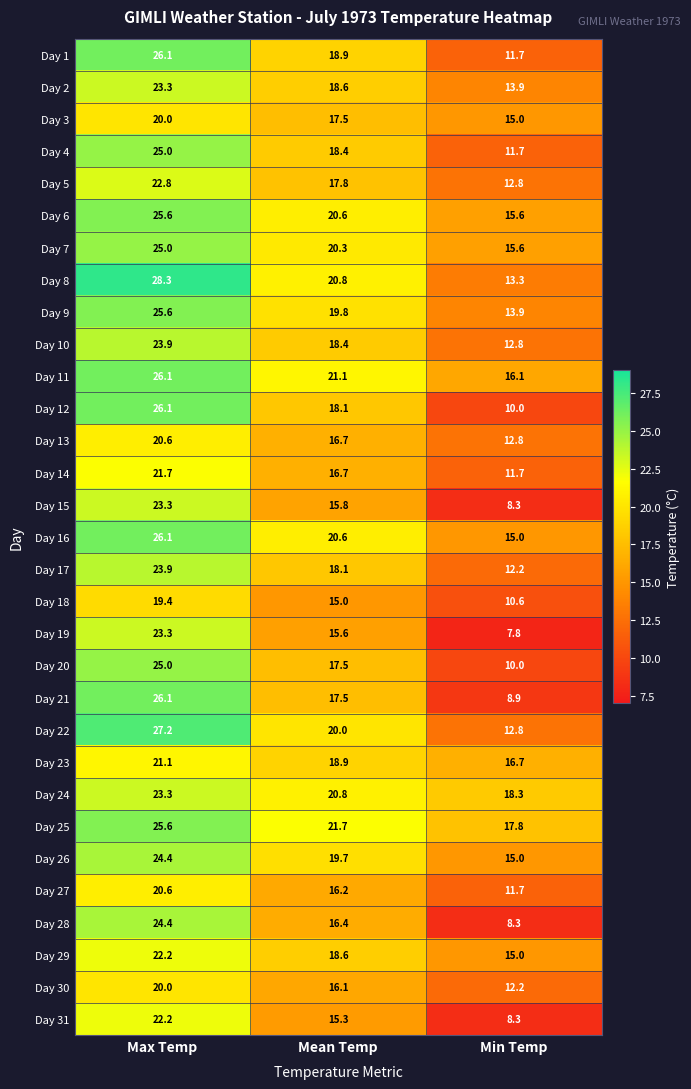

Between Mean Temp and Min Temp, which series saw the biggest shift?

Day 21